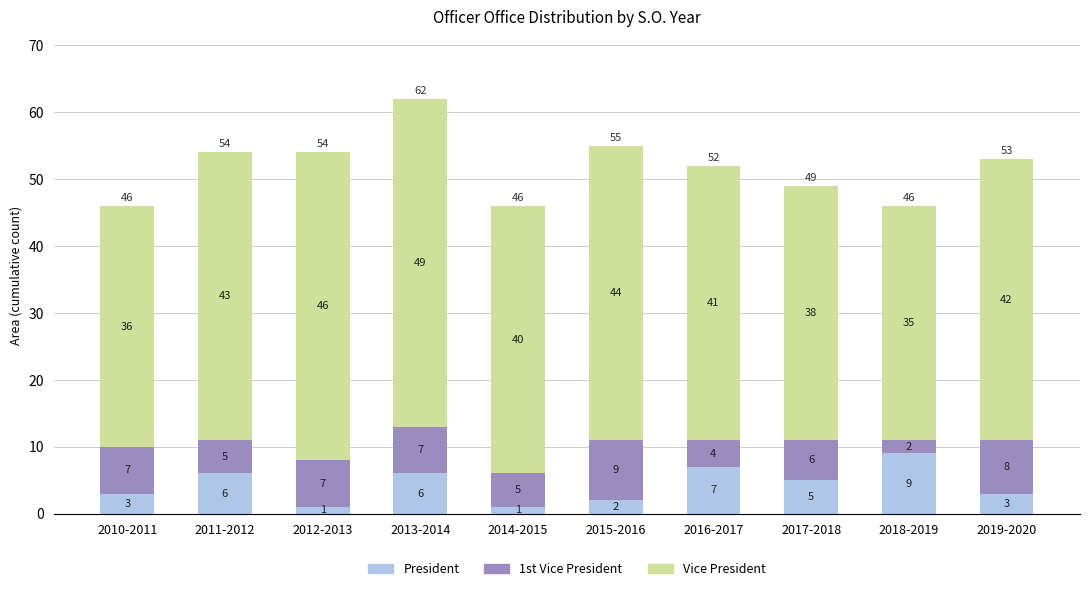

Count the number of data series in this chart.

3